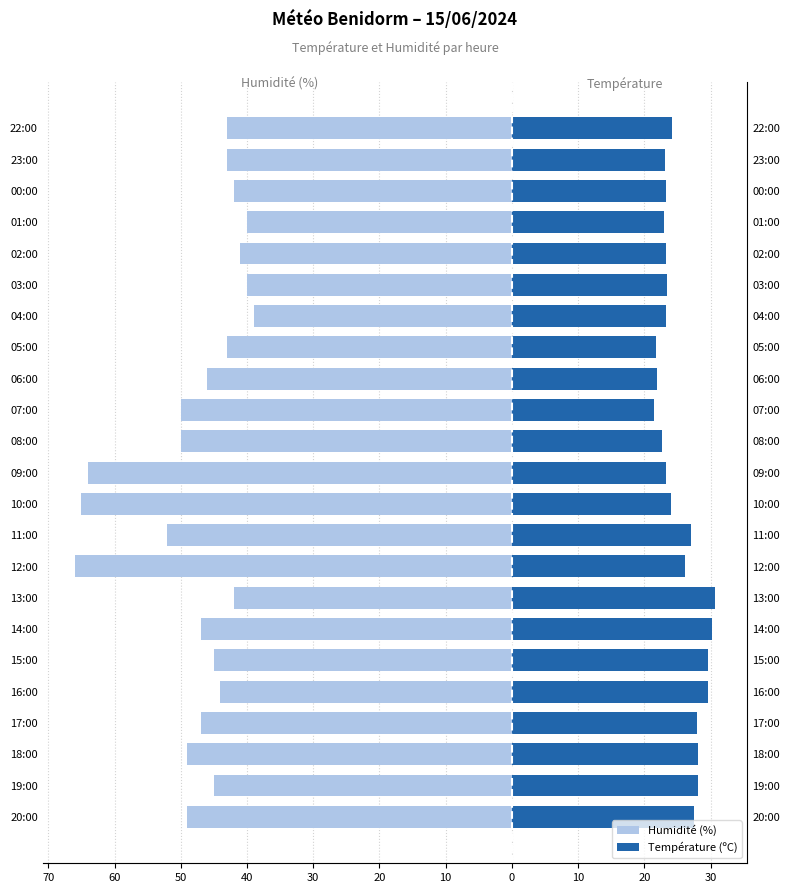

Reading left to right, extract all data points from this chart.

Humidité (%): -49.0	-45.0	-49.0	-47.0	-44.0	-45.0	-47.0	-42.0	-66.0	-52.0	-65.0	-64.0	-50.0	-50.0	-46.0	-43.0	-39.0	-40.0	-41.0	-40.0	-42.0	-43.0	-43.0
Température (ºC): 27.5	28.1	28.1	28.0	29.6	29.6	30.2	30.7	26.2	27.0	24.0	23.3	22.6	21.5	21.9	21.8	23.2	23.4	23.3	22.9	23.3	23.1	24.1